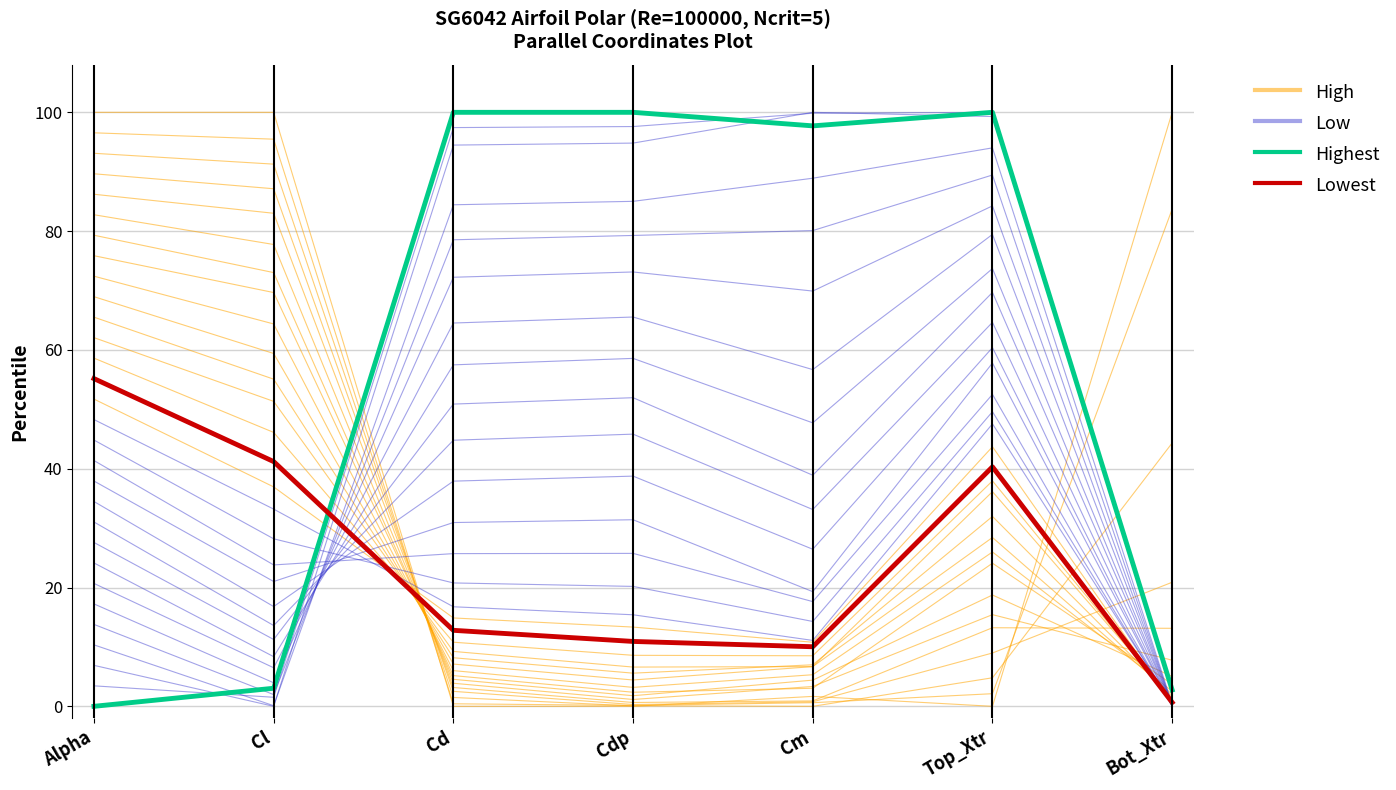

After their last crossing, which series has the higher values: Lowest or High?

Lowest